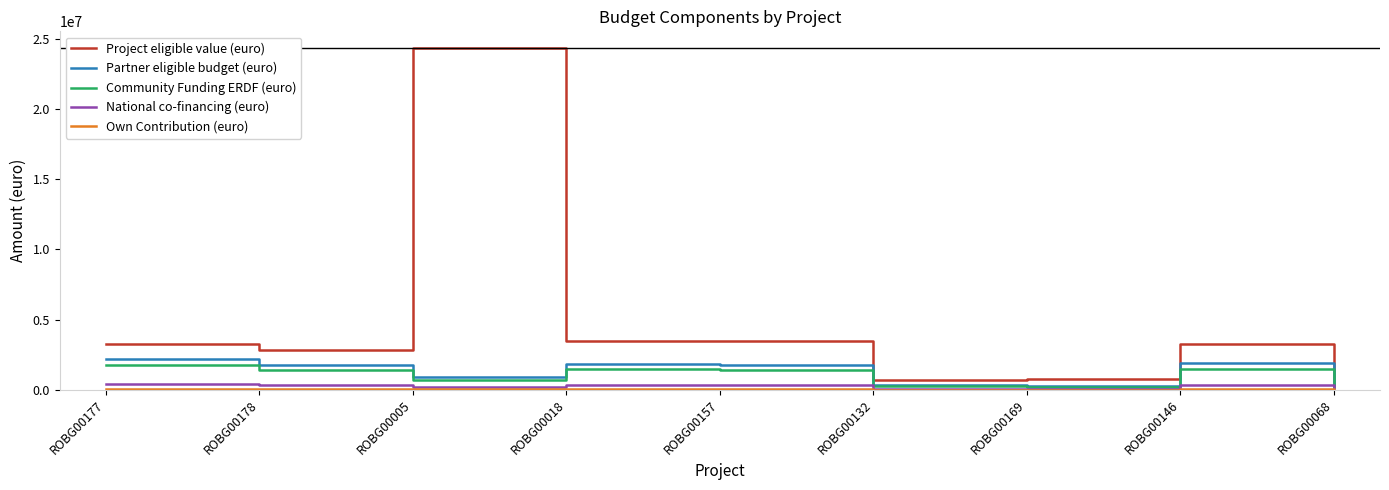

At which category does the chart reach its peak across all series?

ROBG00005